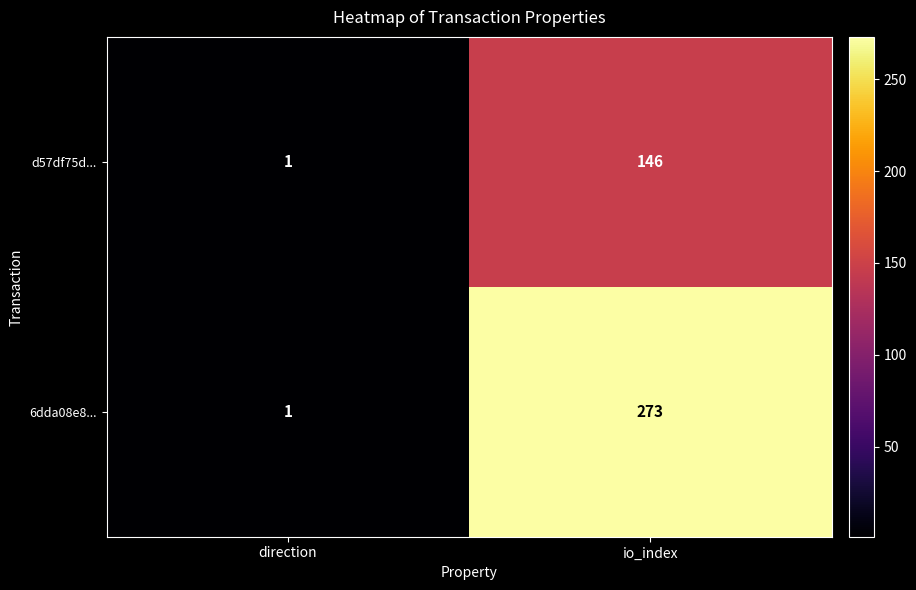

Rank the series at io_index from lowest to highest value.

d57df75d..., 6dda08e8...